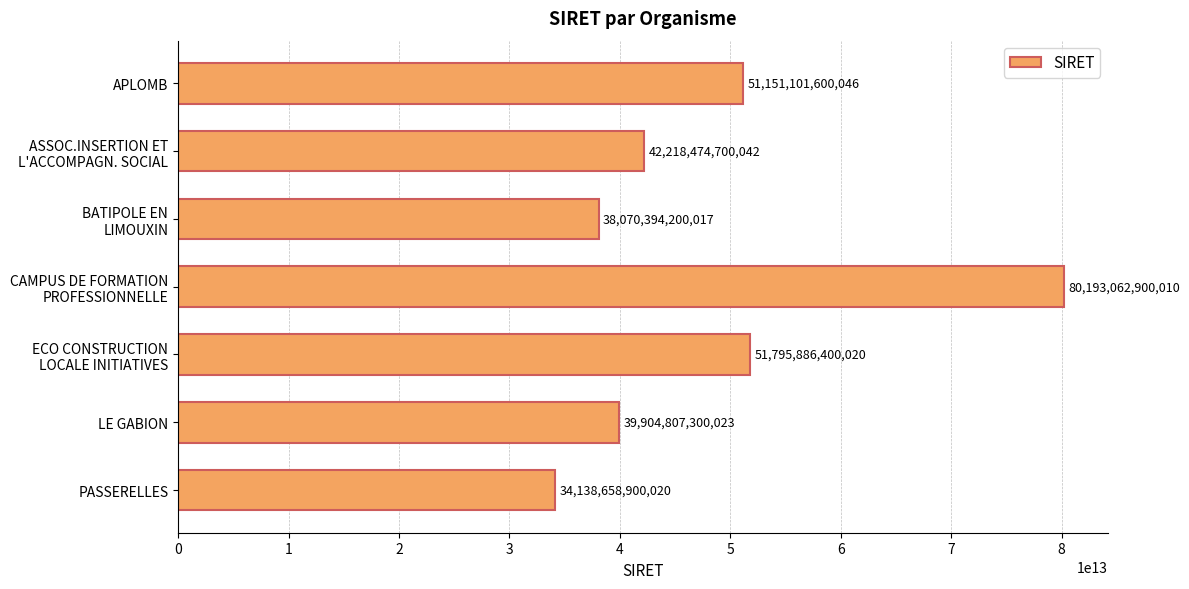

What is the approximate value at PASSERELLES, to the nearest 100?

34138658900000